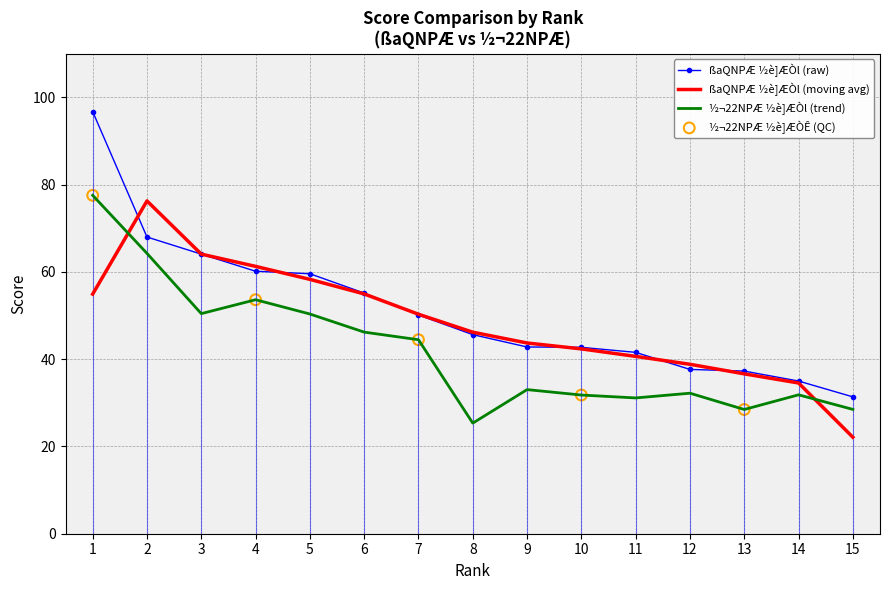

What is the spread (max minus min) of values at 3?

13.6